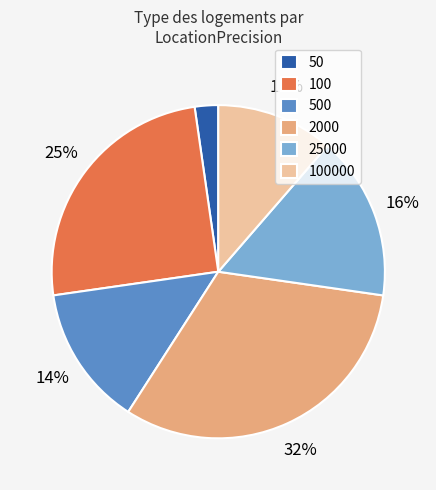

Does 2000 account for over 50% of the chart?

No